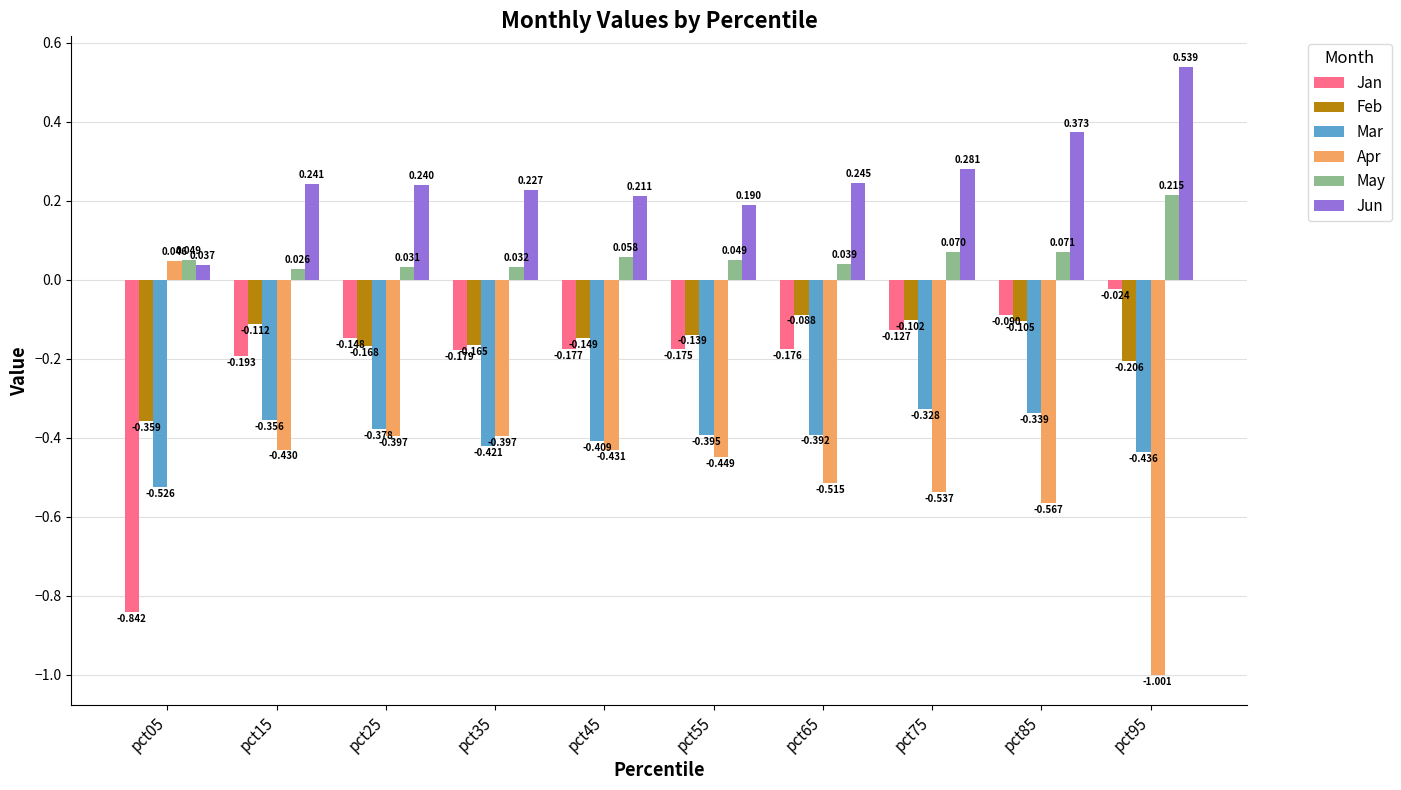

Which category has the lowest value in the Jan series?

pct05